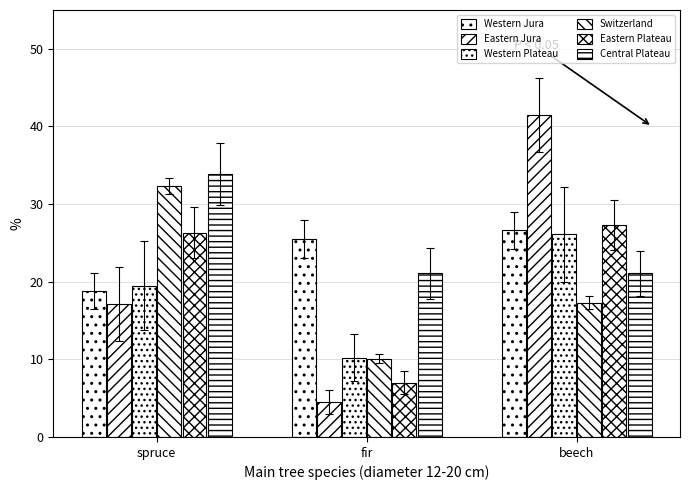

How many values in the Switzerland series exceed 17?

2